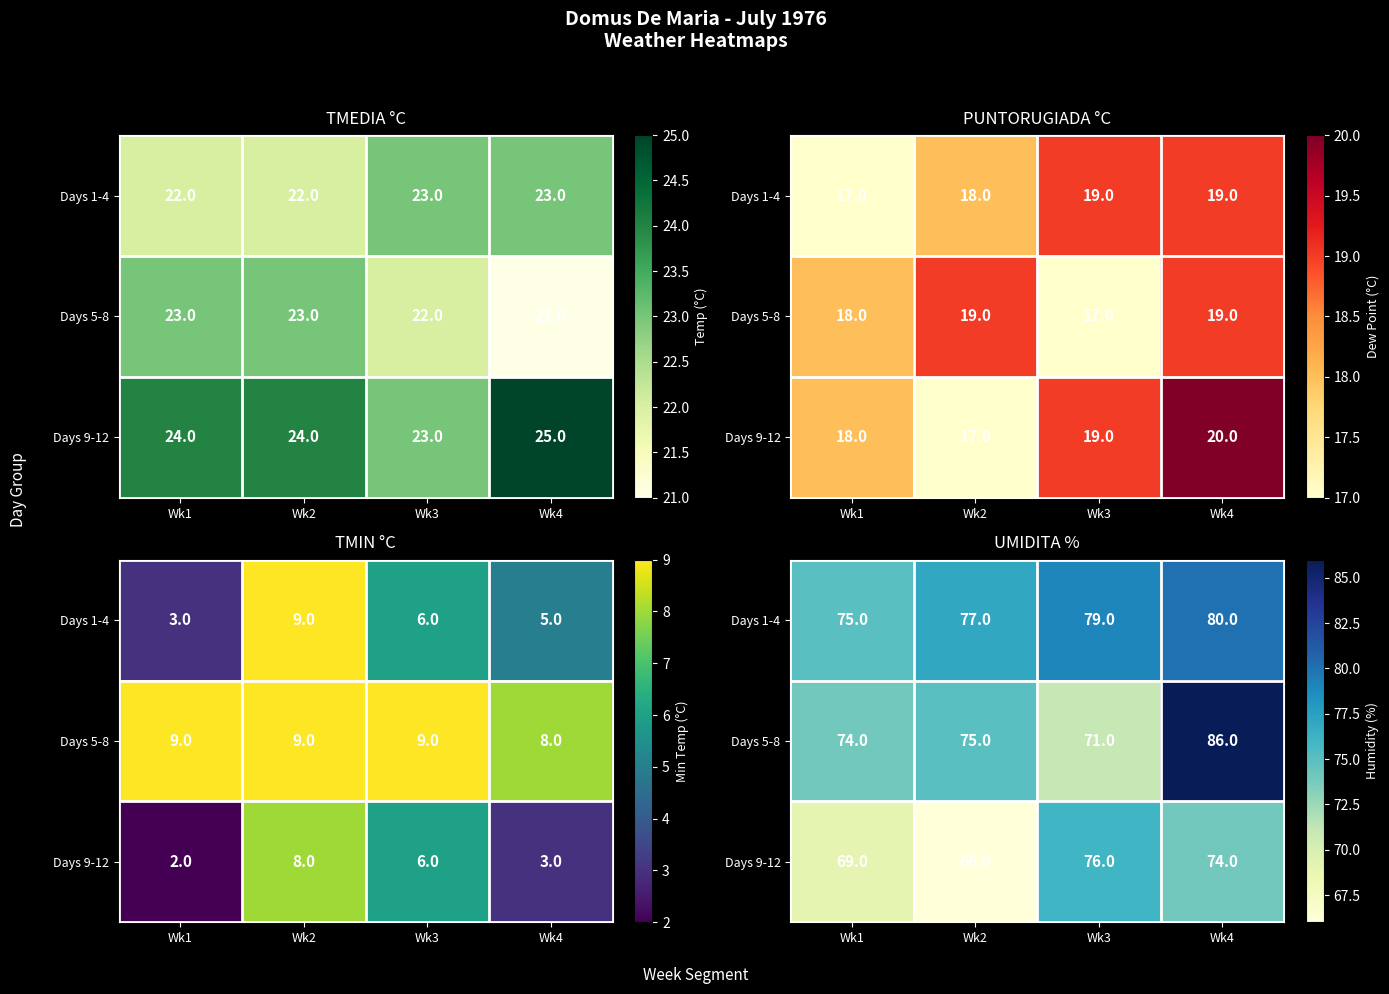

Which series changed the most between Wk3 and Wk4?

Days 5-8